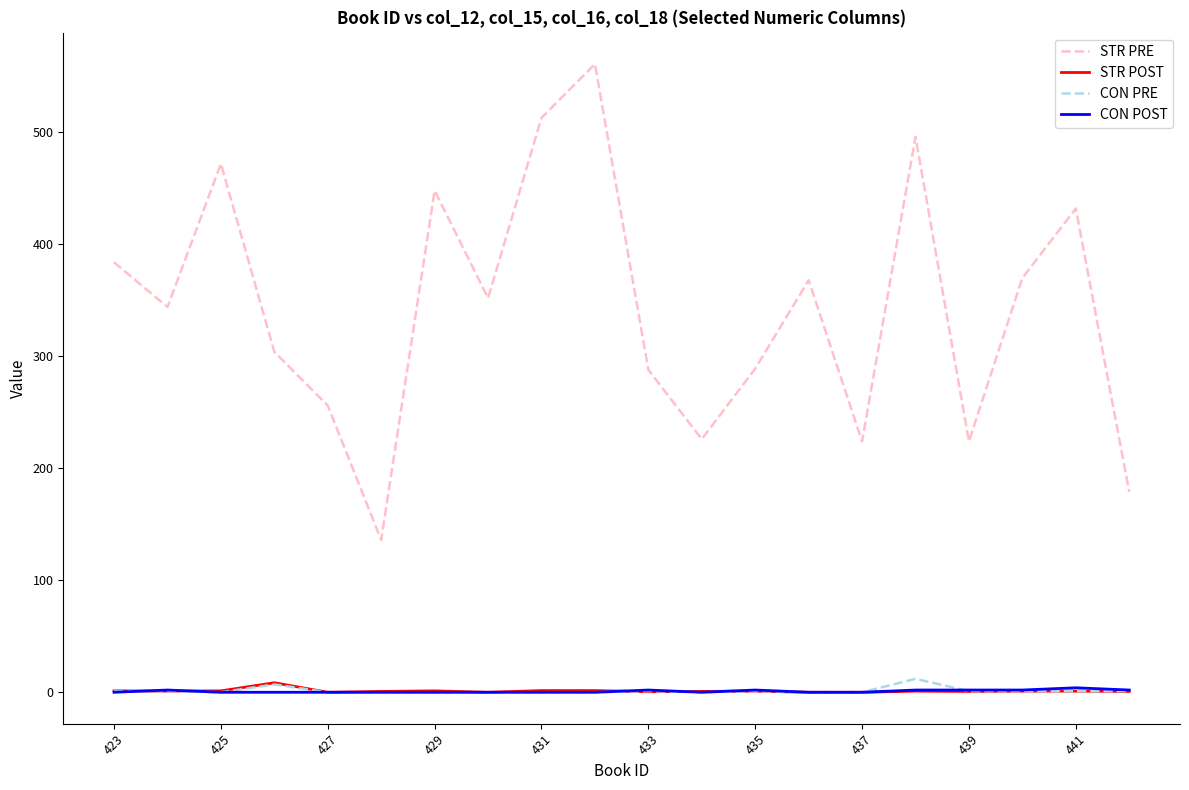

True or false: CON POST and STR PRE intersect in this chart.

False